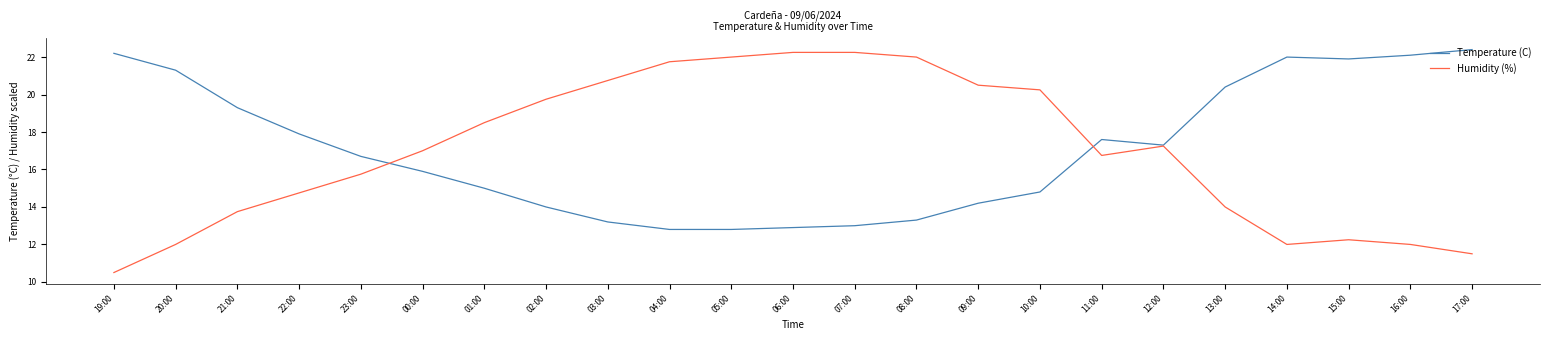

Rank the series at 23:00 from highest to lowest value.

Temperature (C), Humidity (%)